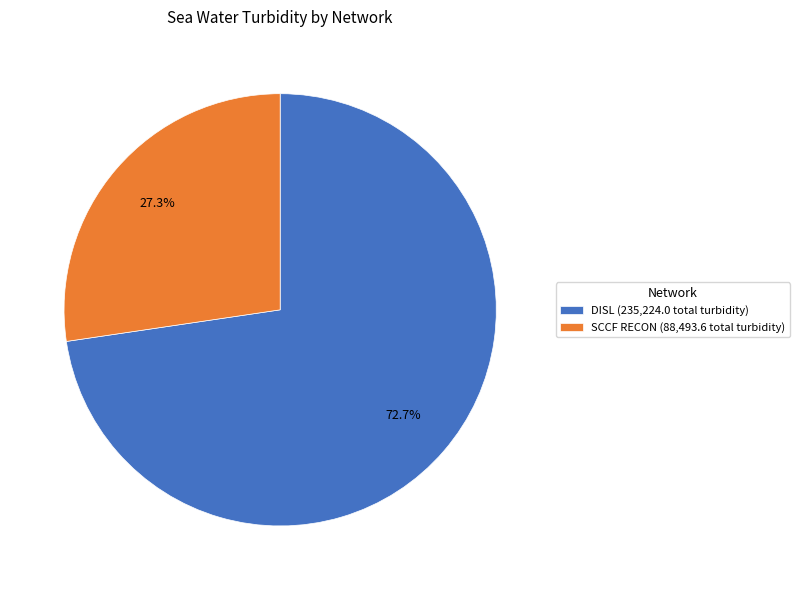

True or false: SCCF RECON accounts for 19% of the total.

False